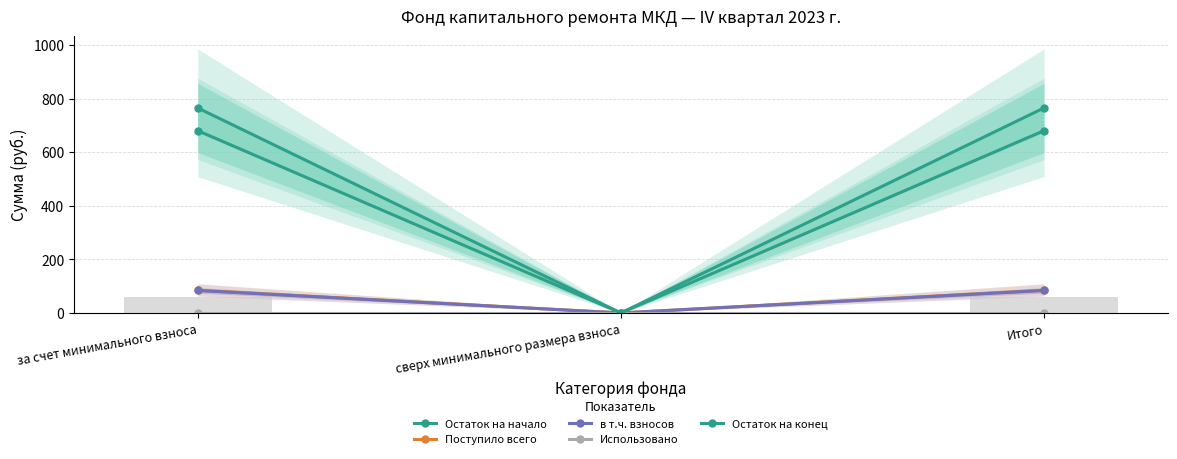

The Поступило всего series shows 84.8 at Итого. True or false?

True